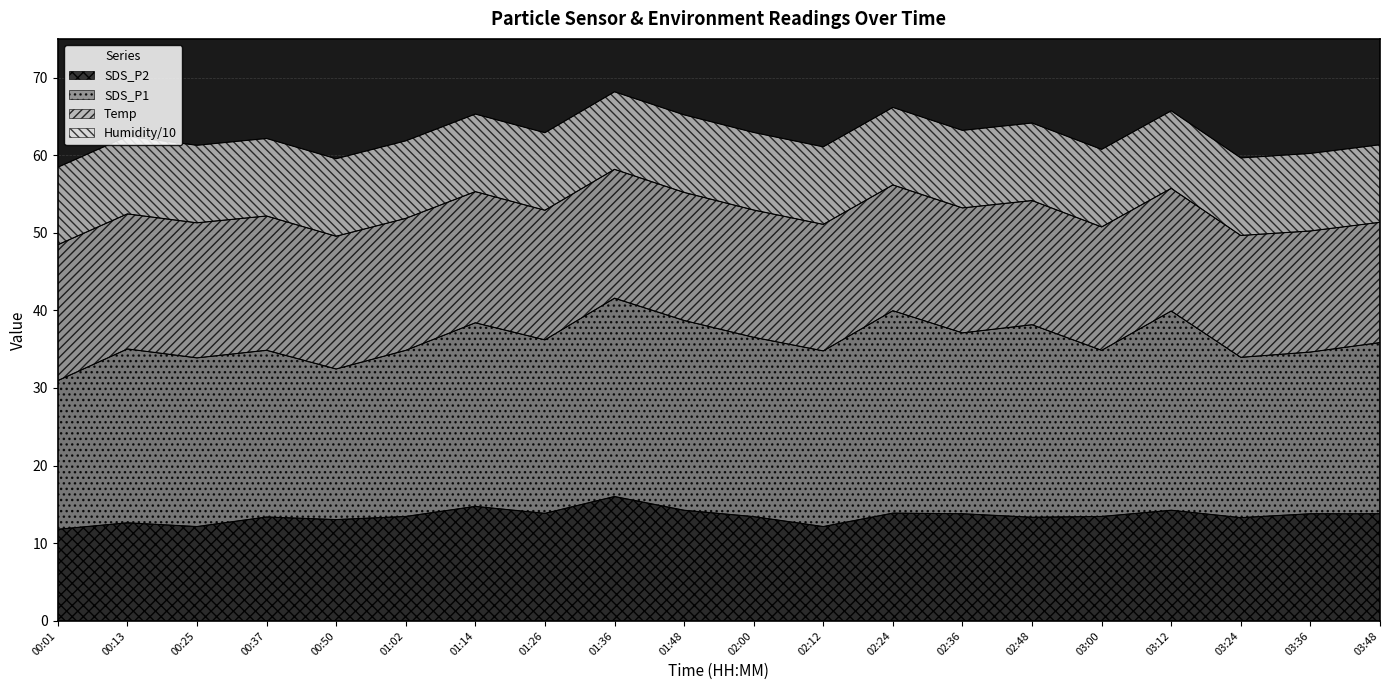

What is the sum of all SDS_P1 values?

452.1